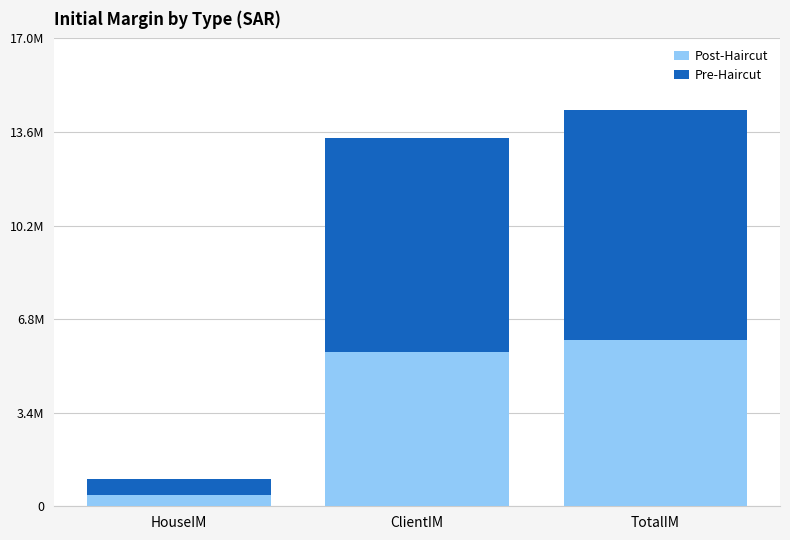

Are the bars horizontal?

No